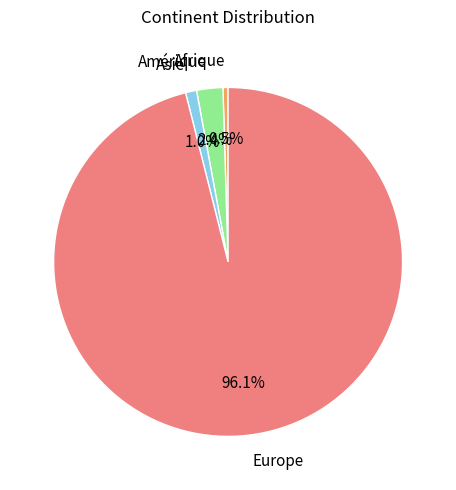

What is the majority slice?

Europe